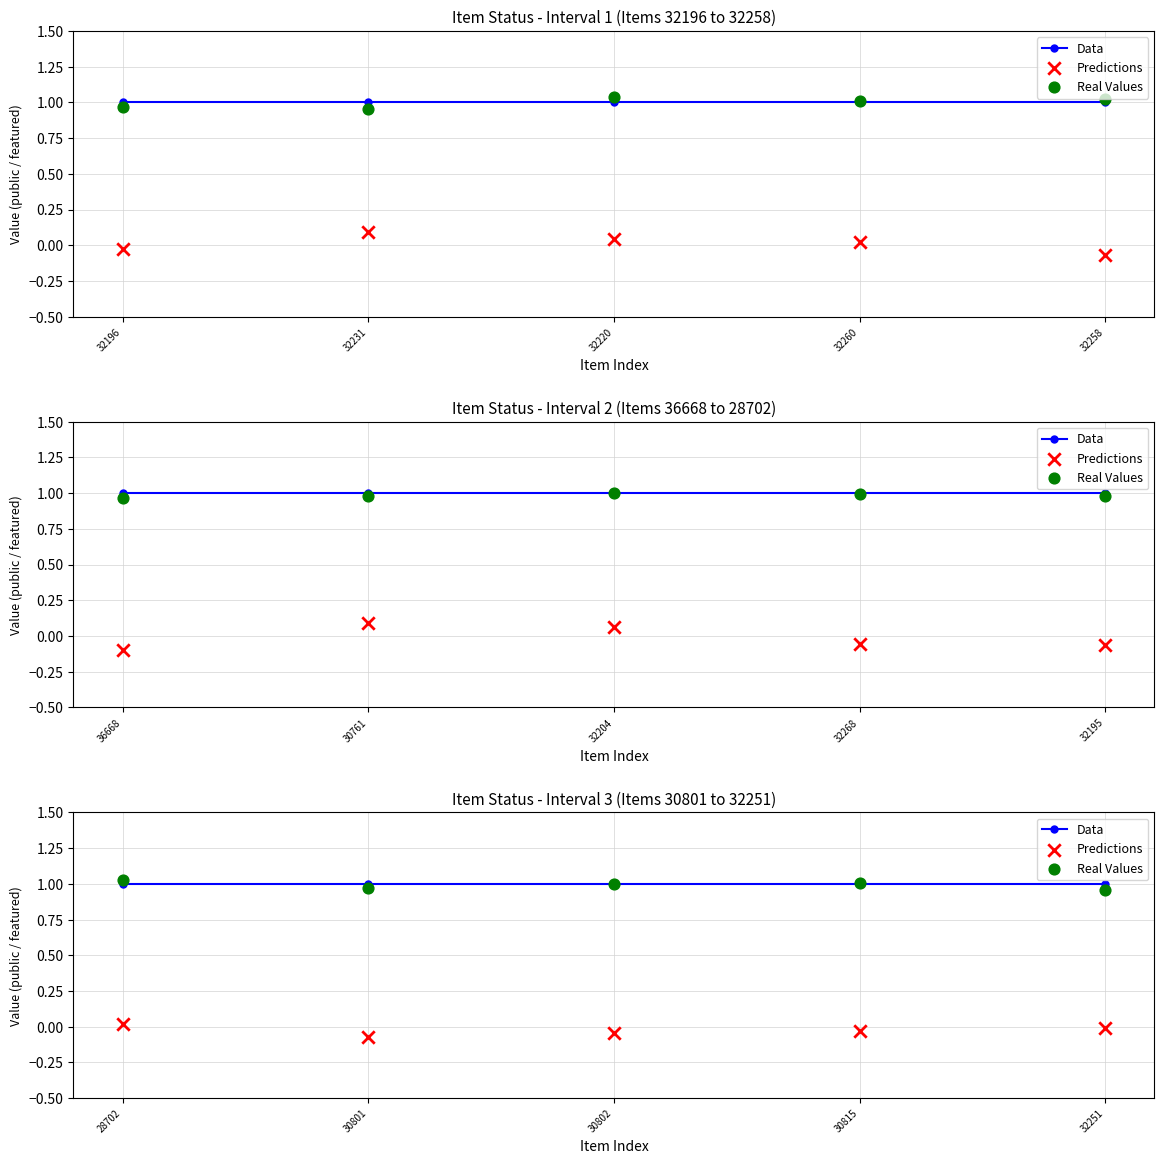

At how many categories does at least one series exceed 0?

5